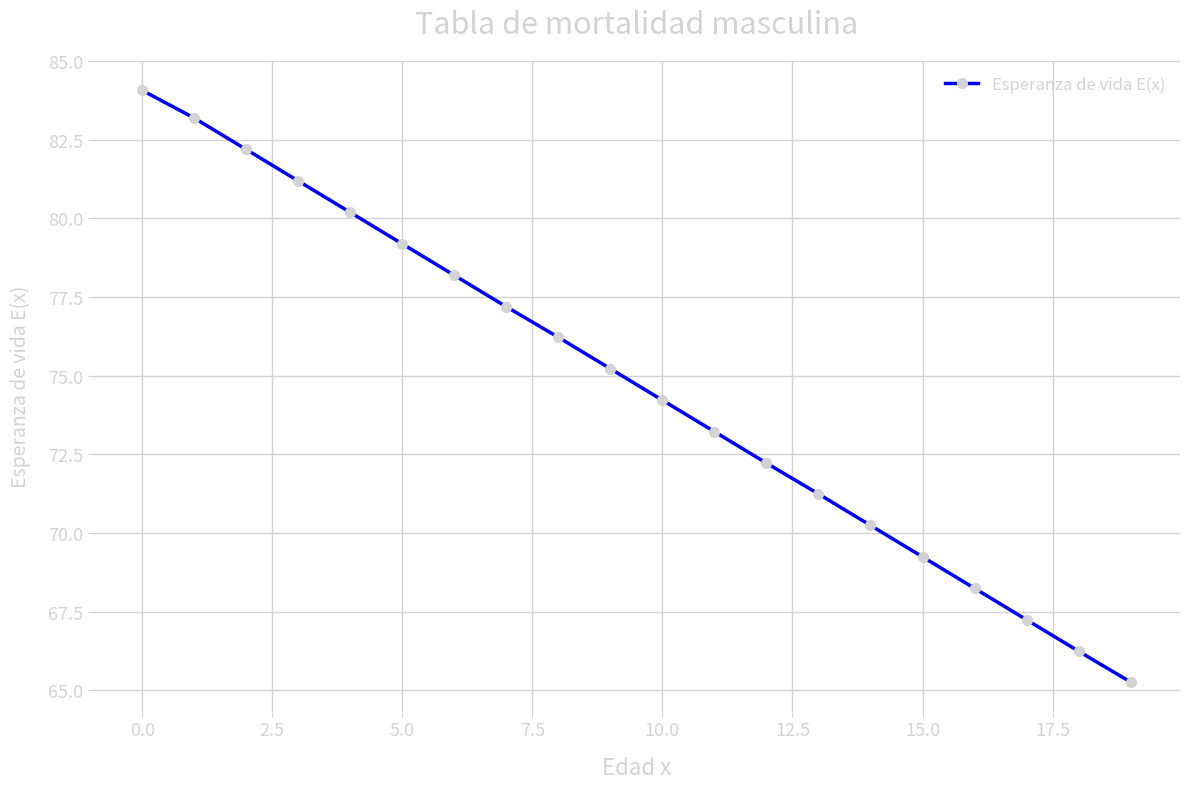

True or false: there are more than 1 points higher than both neighbors.

False